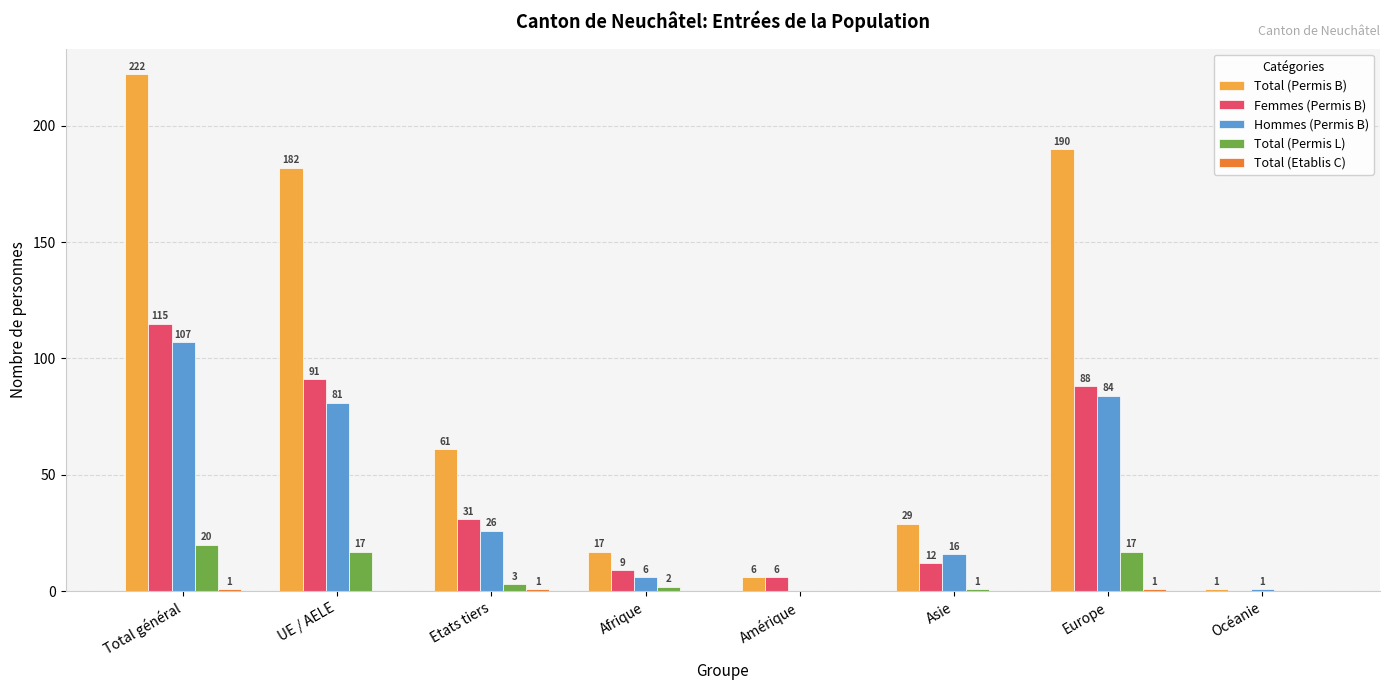

Which series has the largest range (max minus min)?

Total (Permis B)